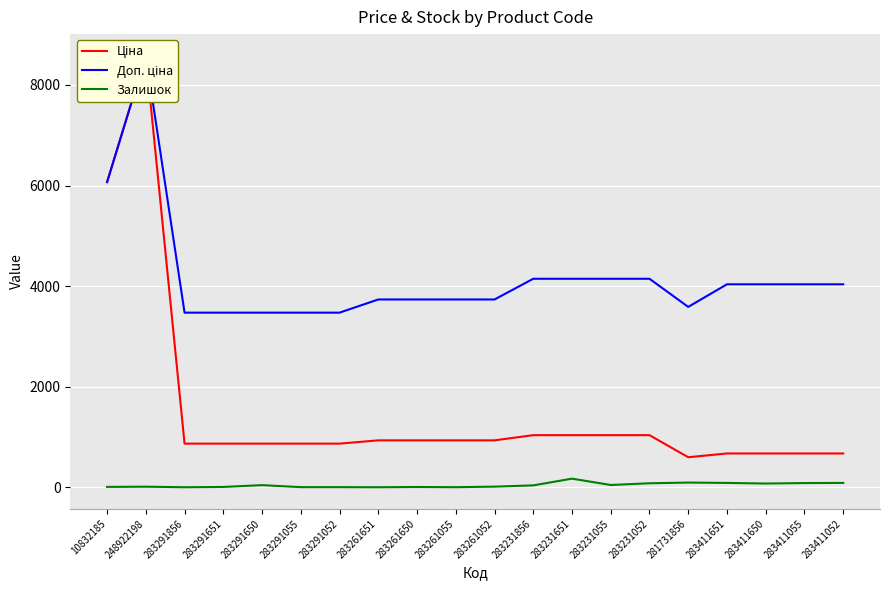

True or false: Доп. ціна has a value of 5709.8 at 283231055.

False